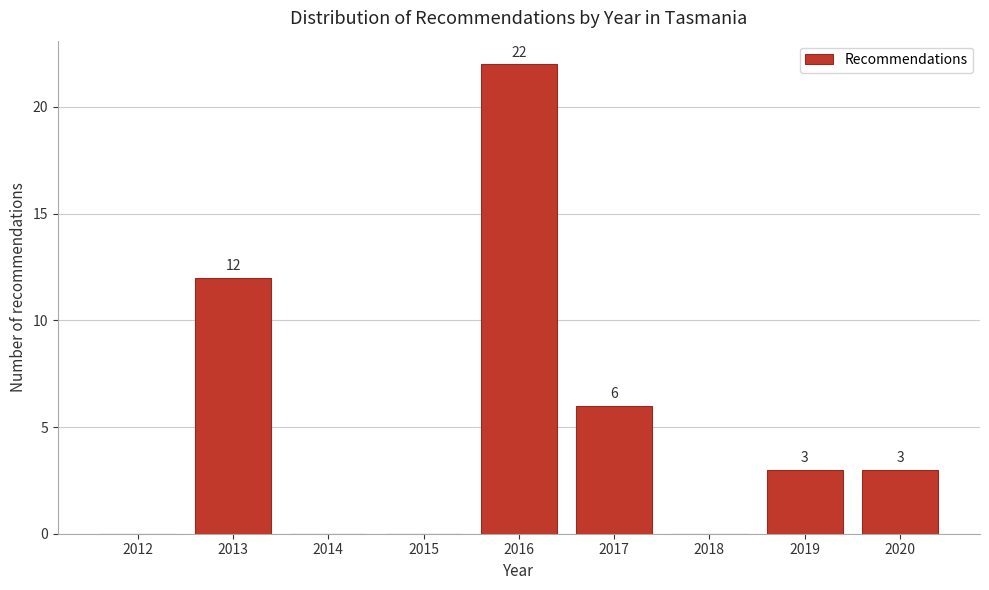

Reading left to right, extract all data points from this chart.

2012=0	2013=12	2014=0	2015=0	2016=22	2017=6	2018=0	2019=3	2020=3